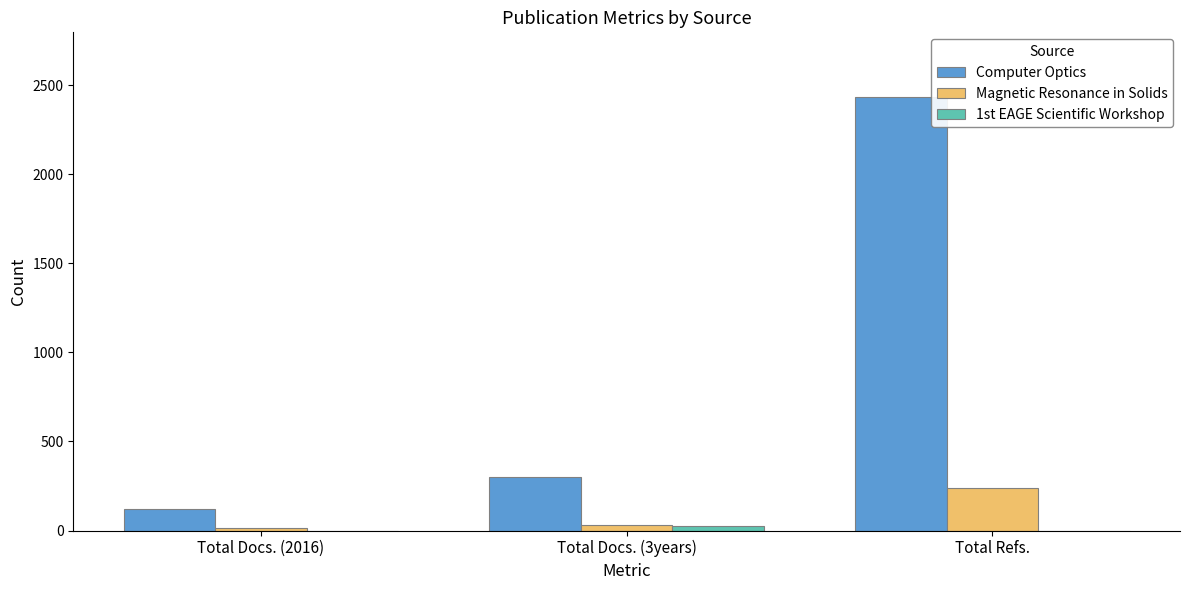

Which series has the largest total across all categories?

Computer Optics